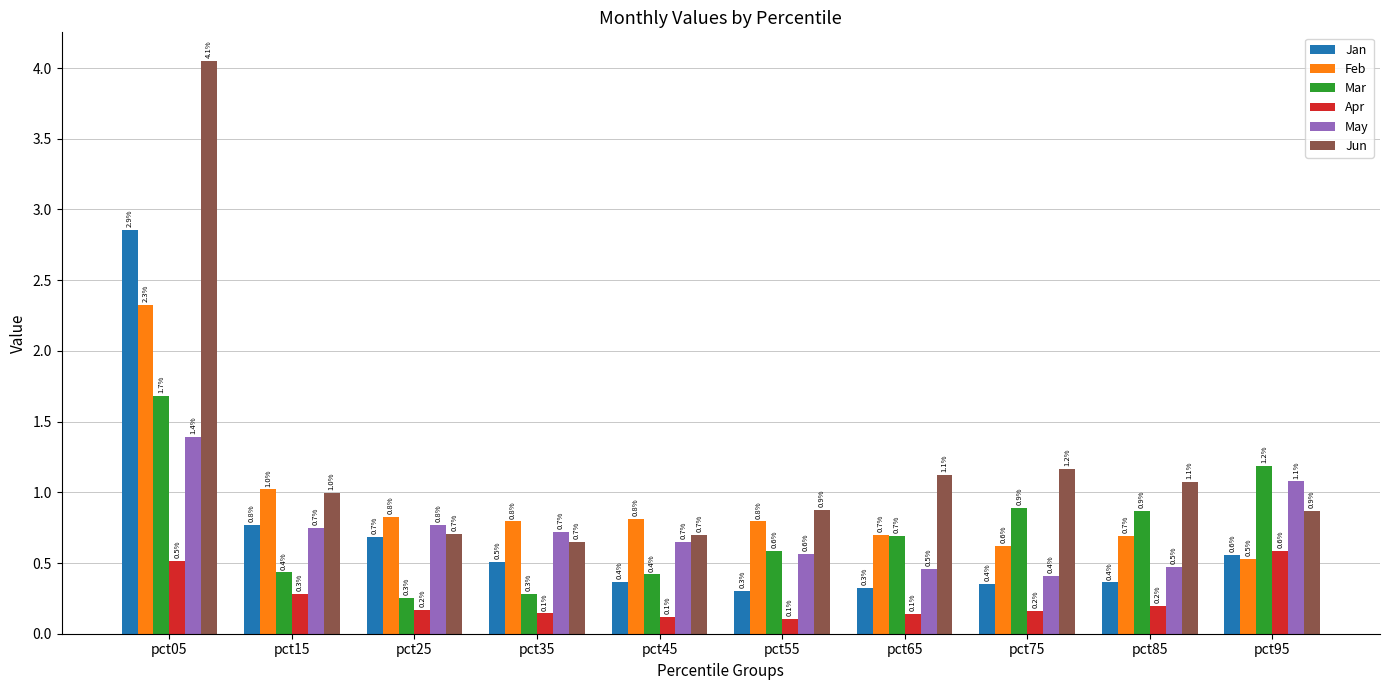

Count the Apr values in the range 0 to 1.

10